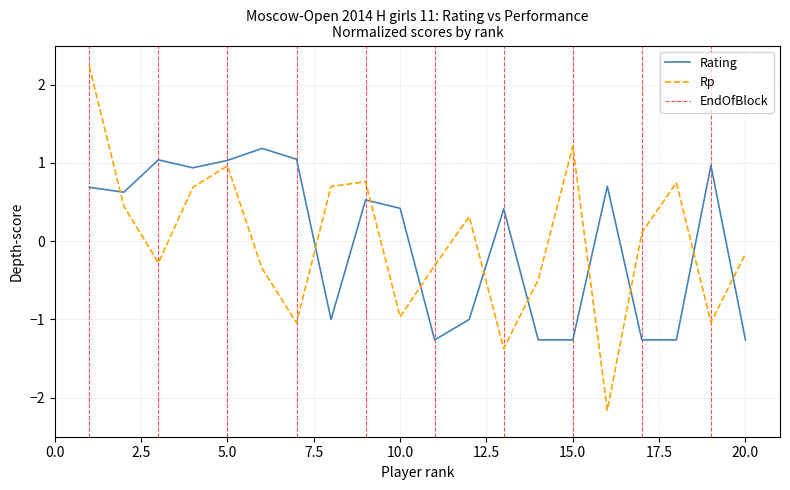

What is the highest value of the Rating series?

1.2